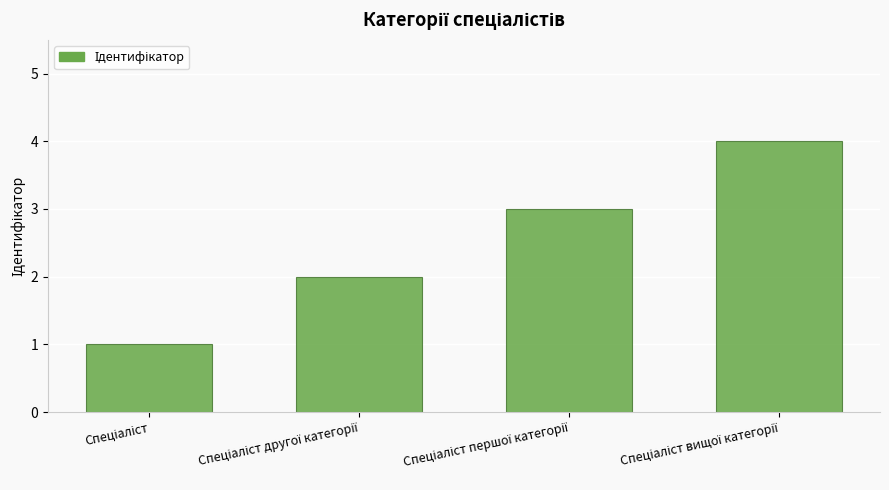

Count the values in the range 2 to 4.

3